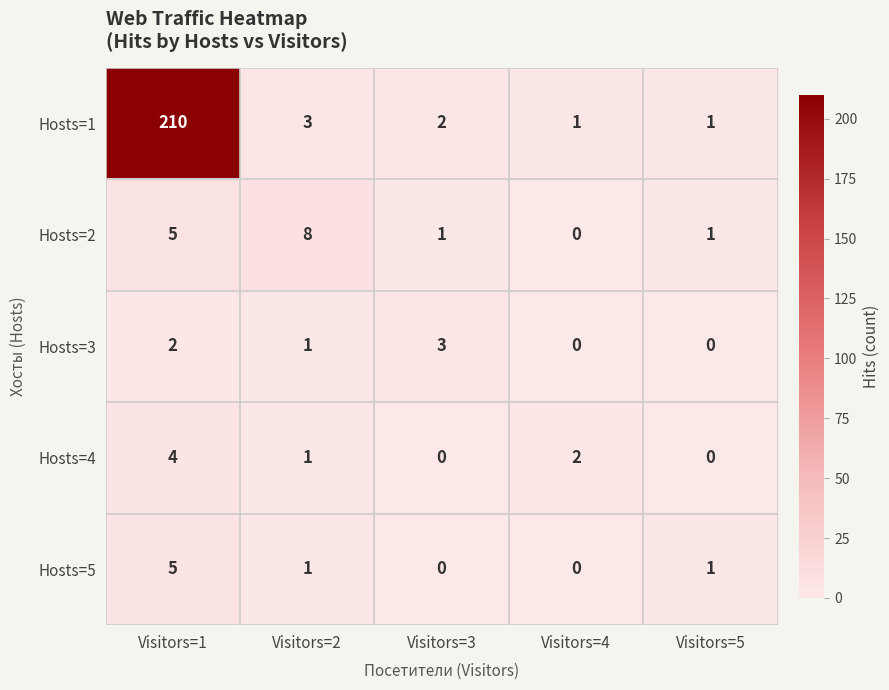

At which category does the chart reach its peak across all series?

Visitors=1